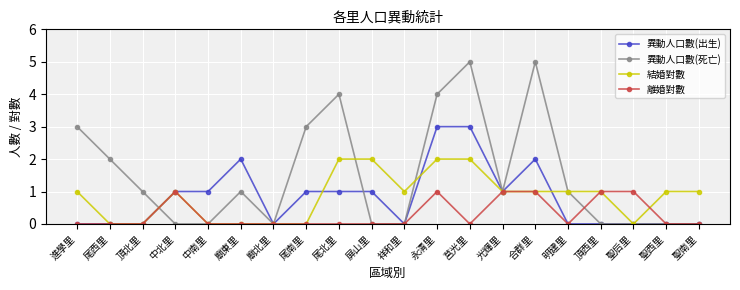

What is the label of the 9th point from the right?

永清里